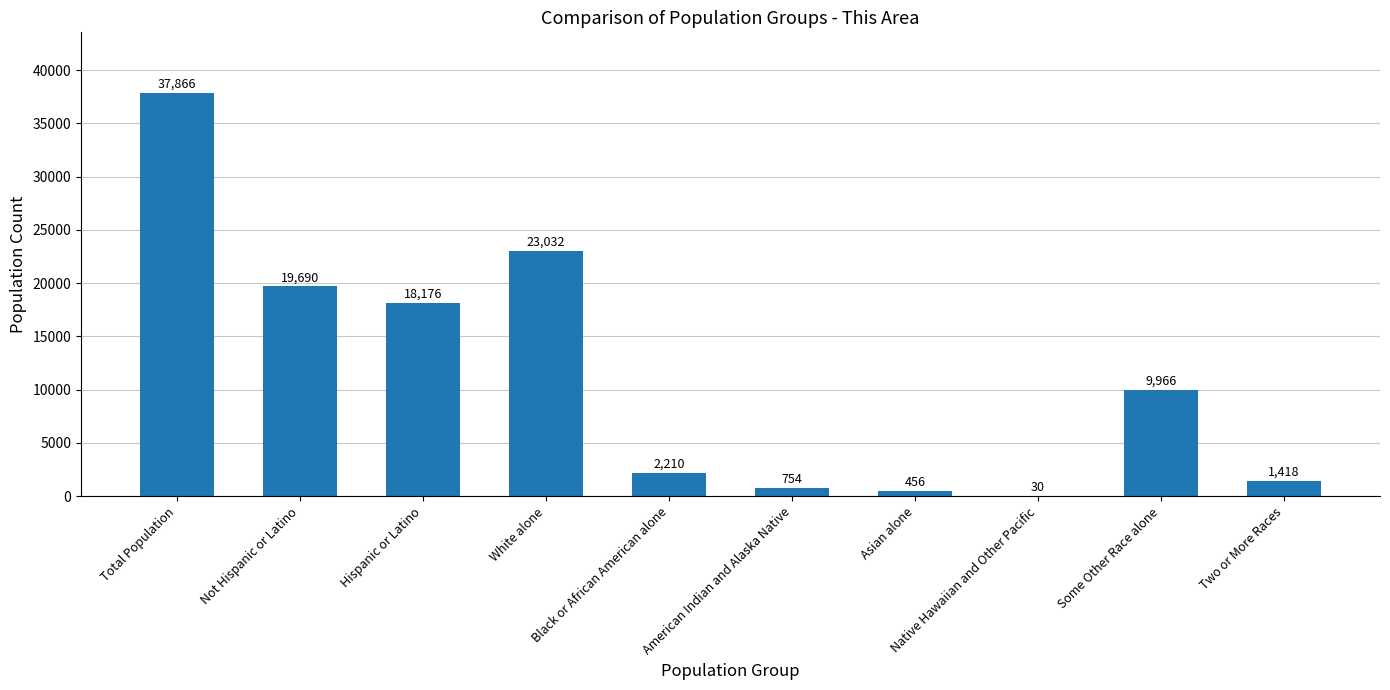

True or false: the data shows 19690 at Not Hispanic or Latino.

True